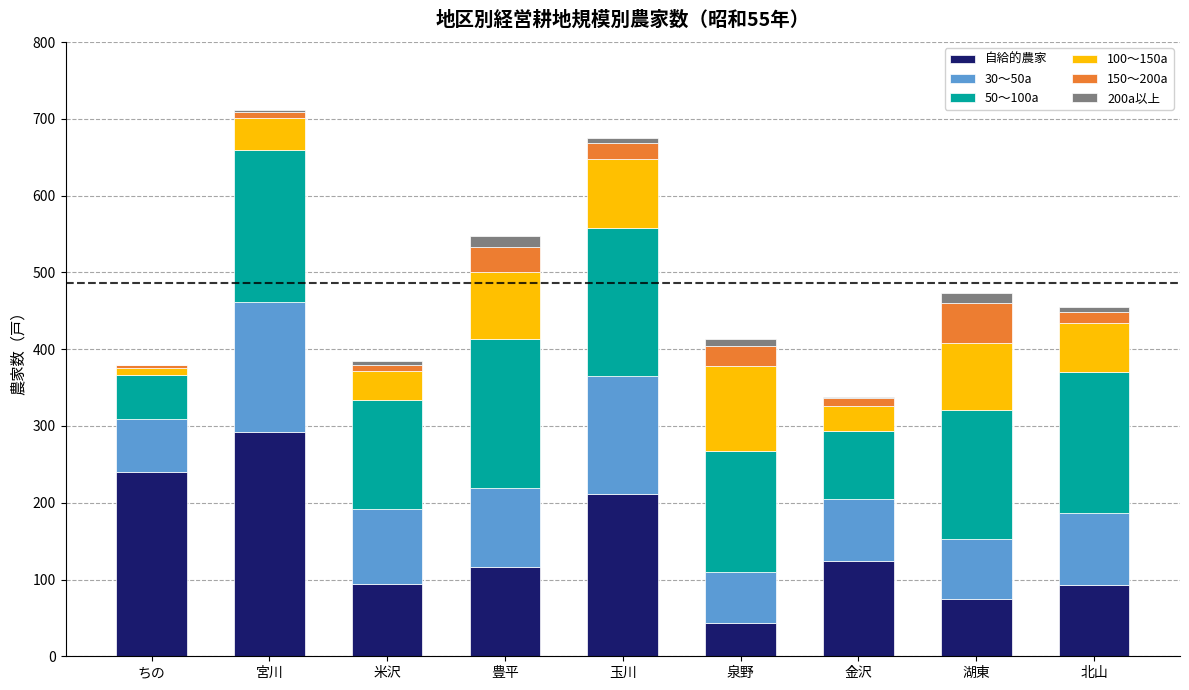

How many categories are shown in the chart?

9